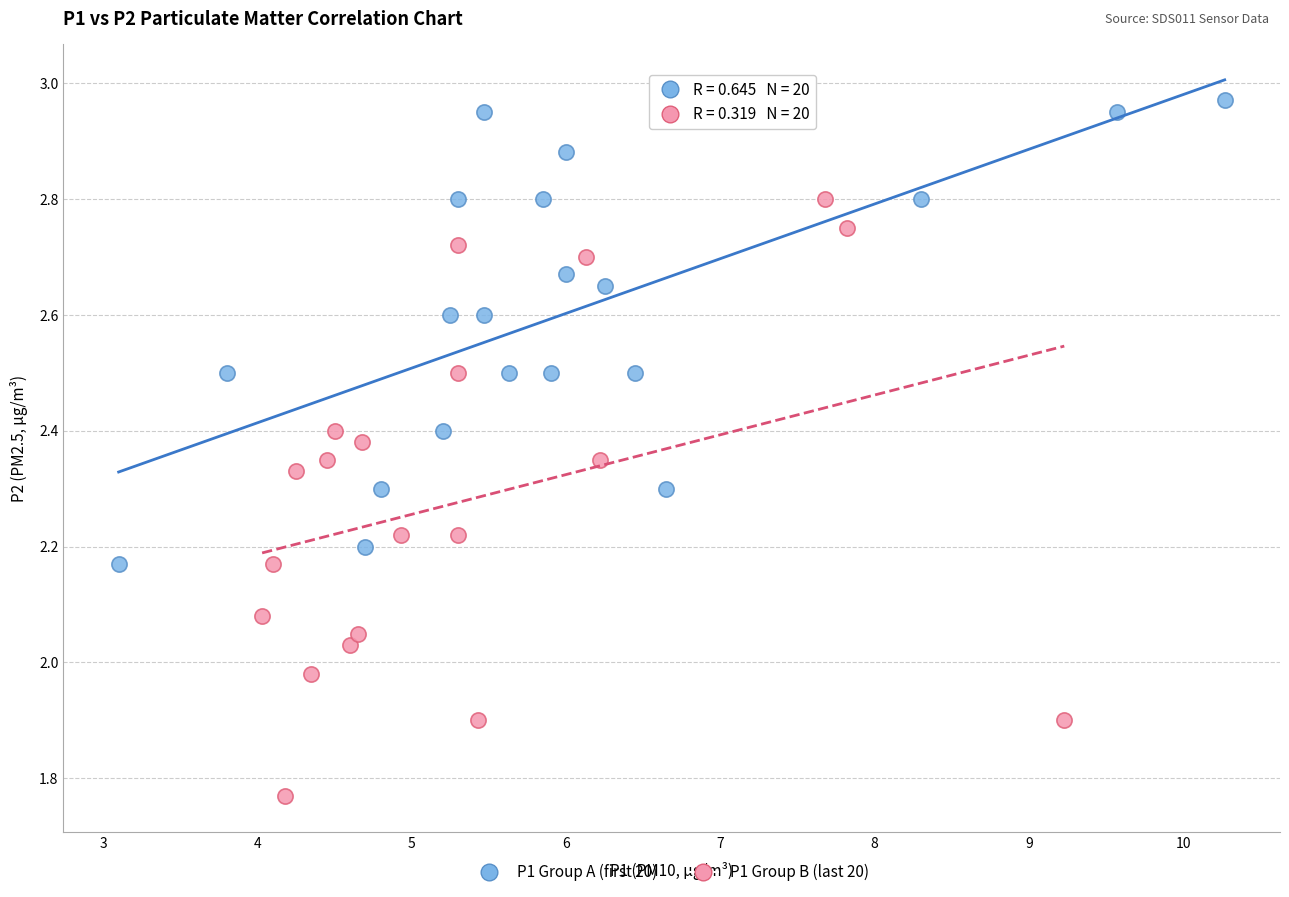

What are all the series names shown in the legend?

P1 Group A (first 20), P1 Group B (last 20)